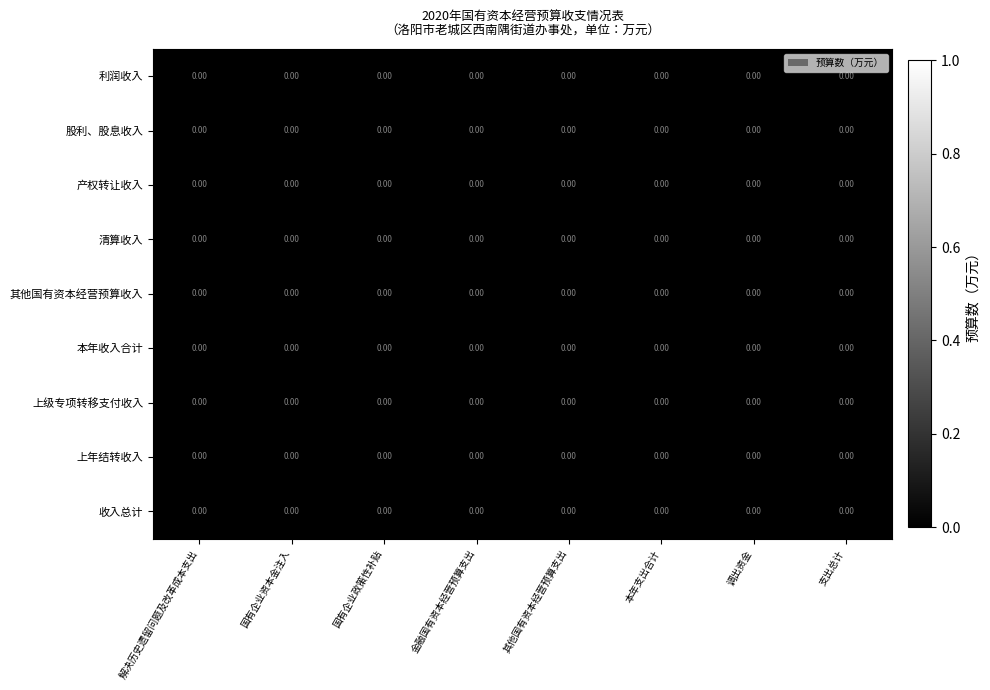

At which category does the chart reach its peak across all series?

本年支出合计